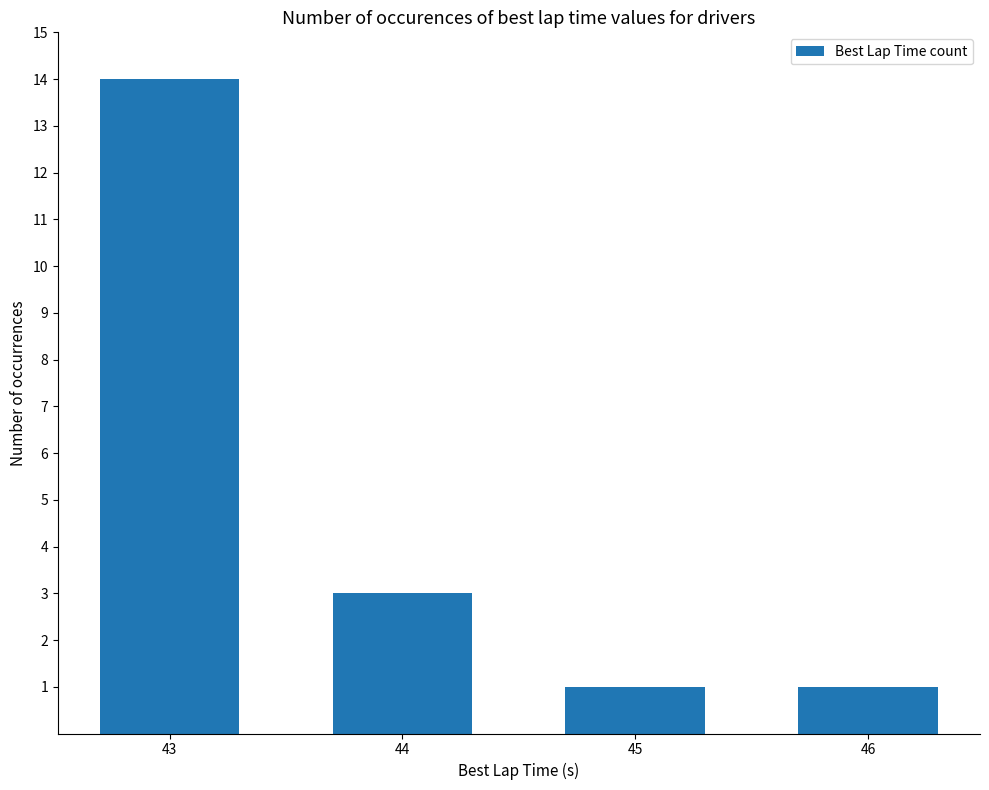

Read the value at 44, to the nearest 5.

5